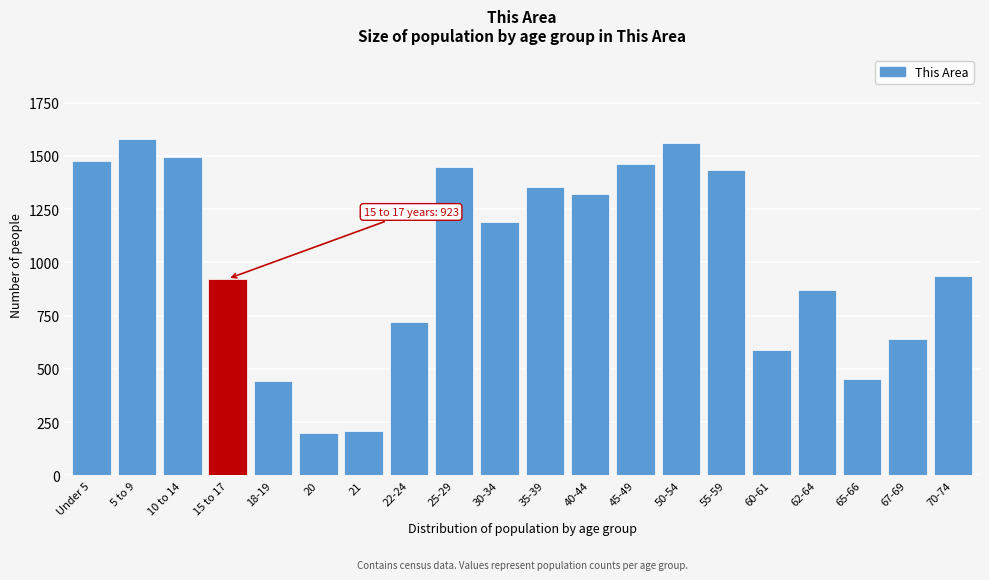

What is the value of the 14th bar from the left?

1563